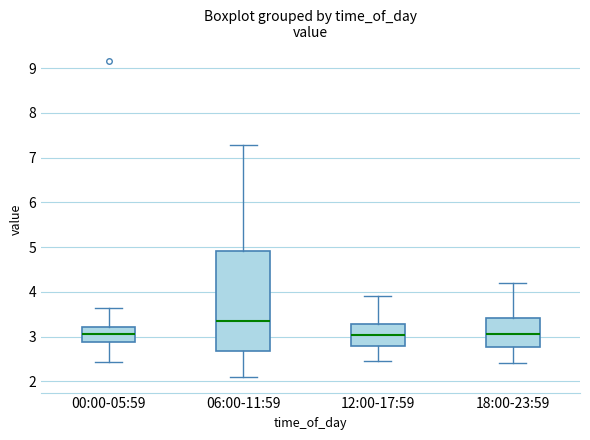

Which box is the tallest, from its lower edge to its upper edge?

06:00-11:59